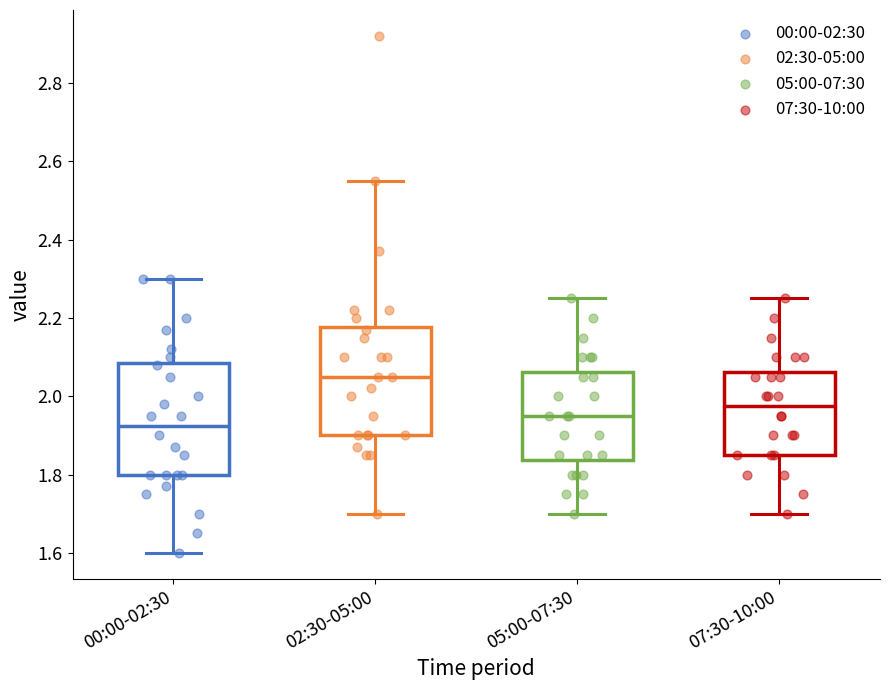

Reading left to right, read every box against the y-axis: the position of its median line, the range the box covers, and the ends of its whiskers. The values are not printed on the chart, so give them approximately, as read against the axis.

00:00-02:30: median 1.92, box 1.80 to 2.08, whiskers 1.60 to 2.30
02:30-05:00: median 2.06, box 1.90 to 2.18, whiskers 1.70 to 2.56
05:00-07:30: median 1.96, box 1.84 to 2.06, whiskers 1.70 to 2.26
07:30-10:00: median 1.98, box 1.86 to 2.06, whiskers 1.70 to 2.26